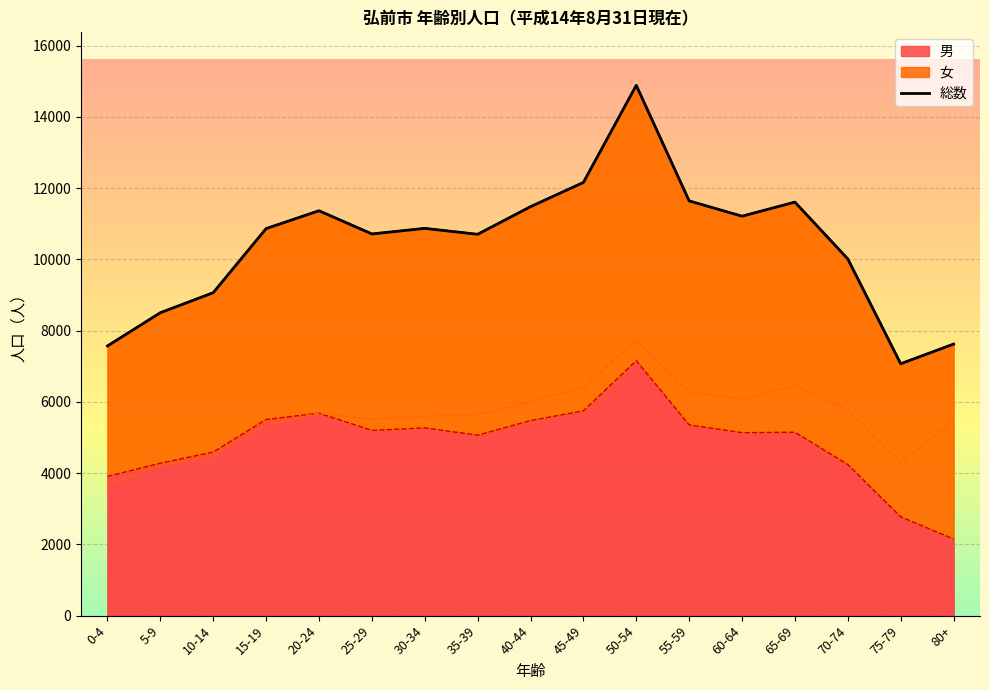

What is the difference between the maximum and minimum values?

7813